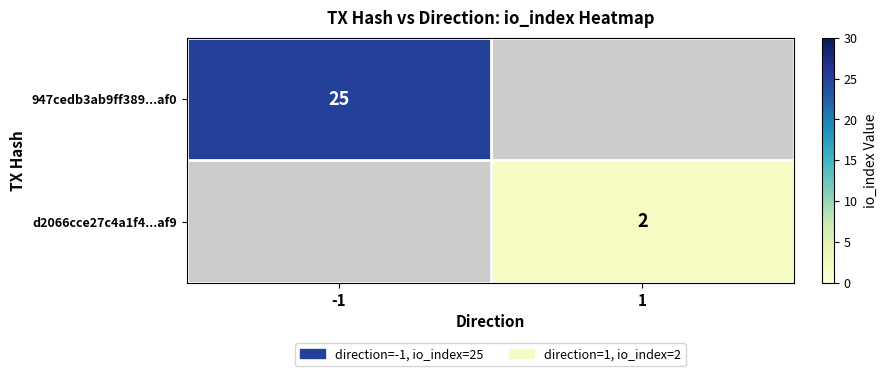

The value of 947cedb3ab9ff389...af0 at -1 is 25. True or false?

True